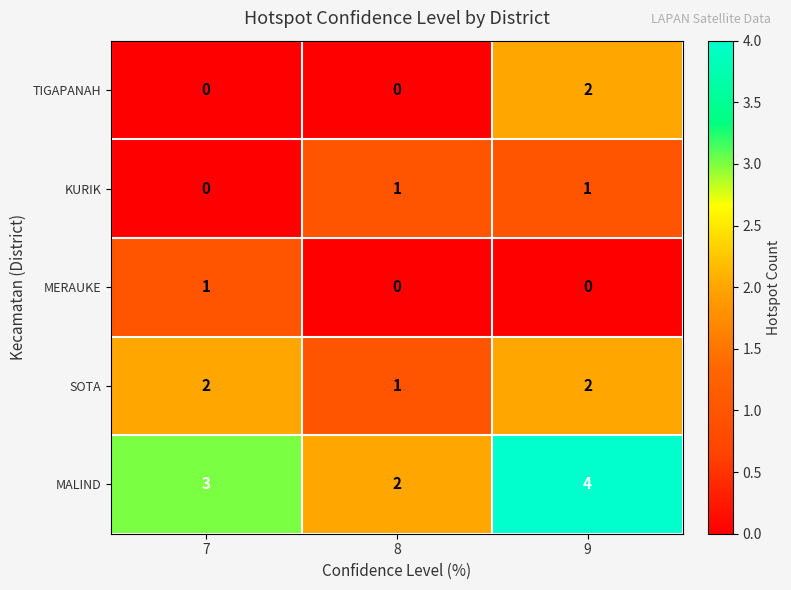

How many series are shown in this chart?

5